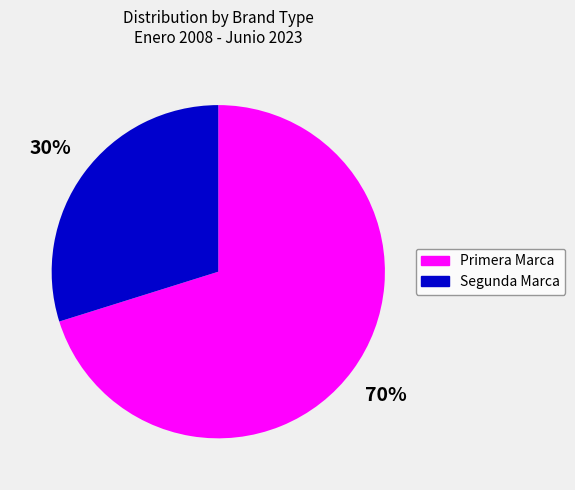

Count the number of slices in the pie.

2